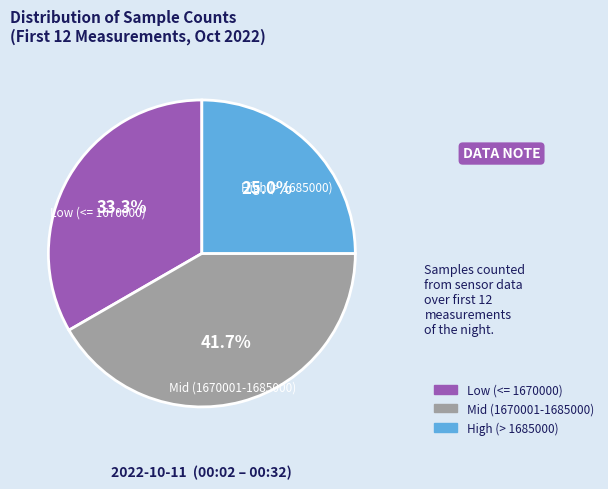

What is the smallest slice in the pie chart?

High (> 1685000)